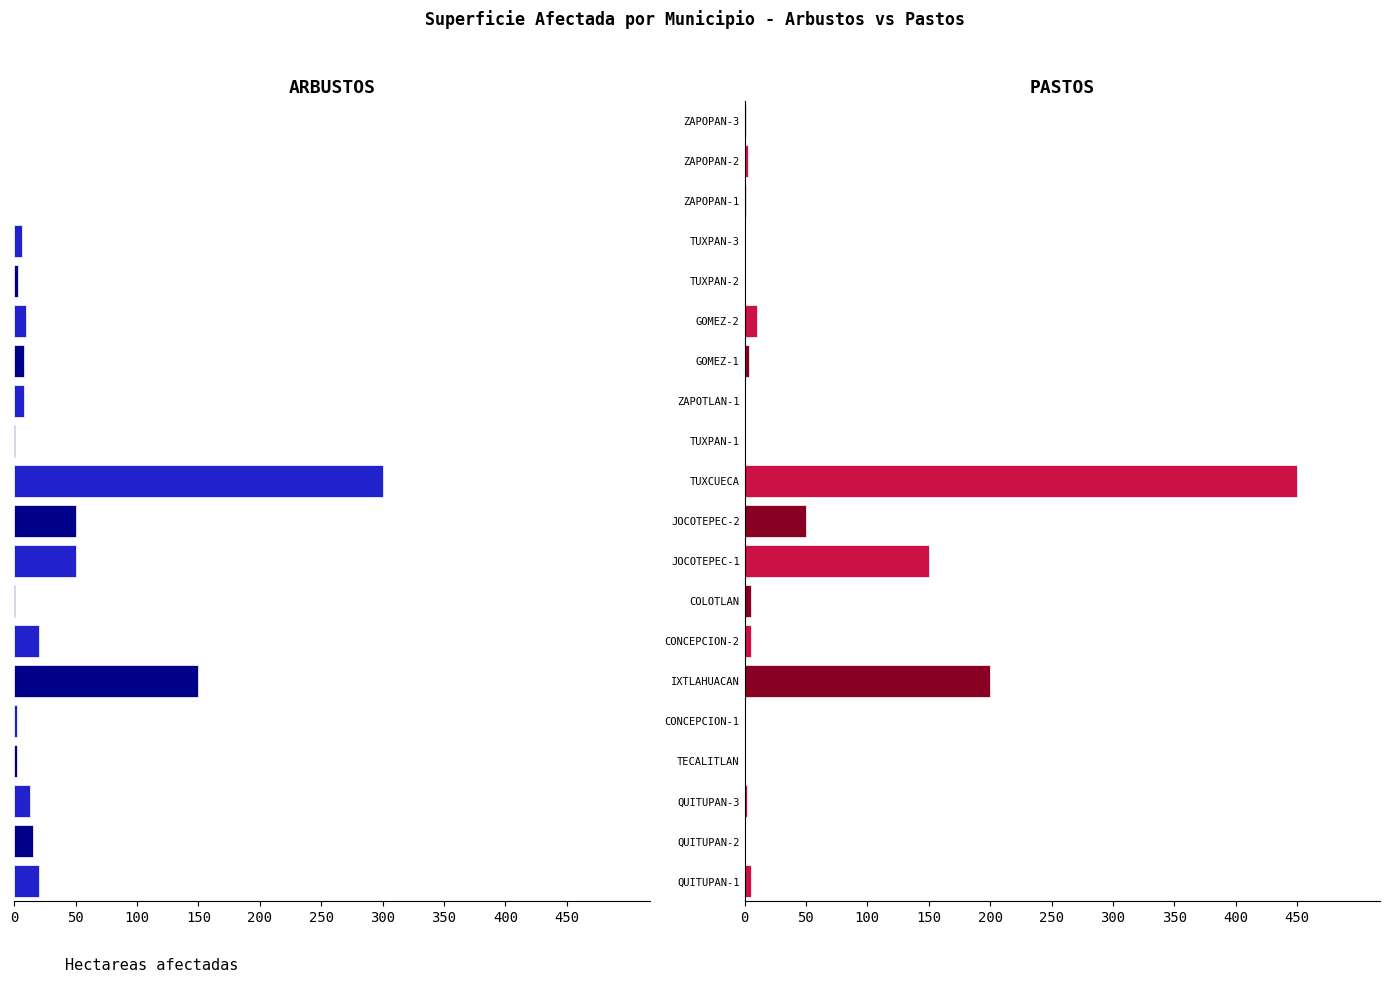

Between IXTLAHUACAN and JOCOTEPEC-2, which series saw the biggest shift?

PASTOS